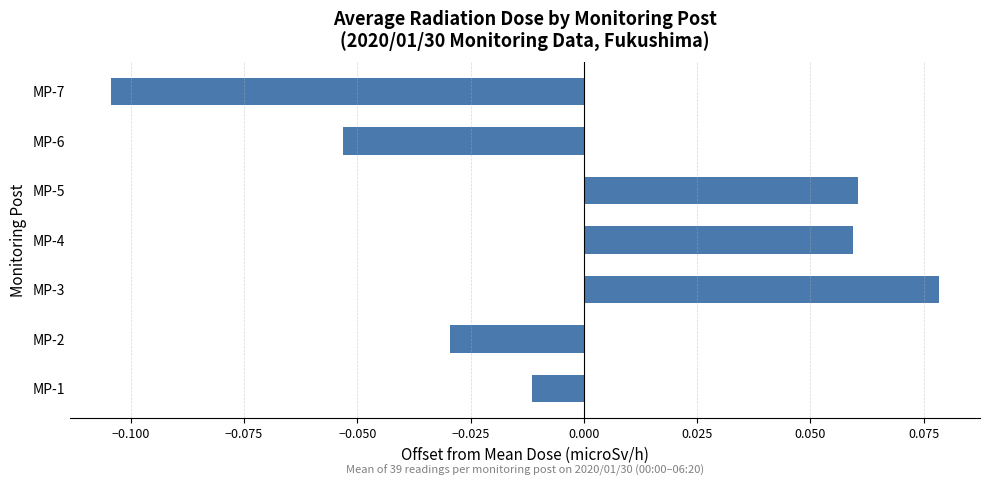

Between MP-1 and MP-3, which is larger?

MP-3